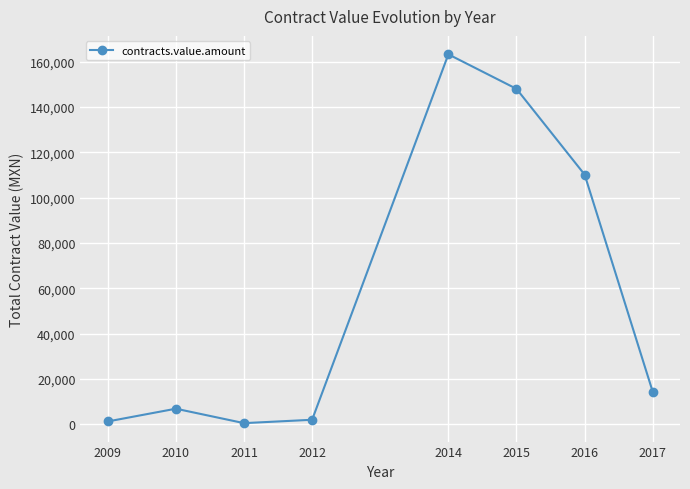

Which has a higher value, 2015 or 2010?

2015